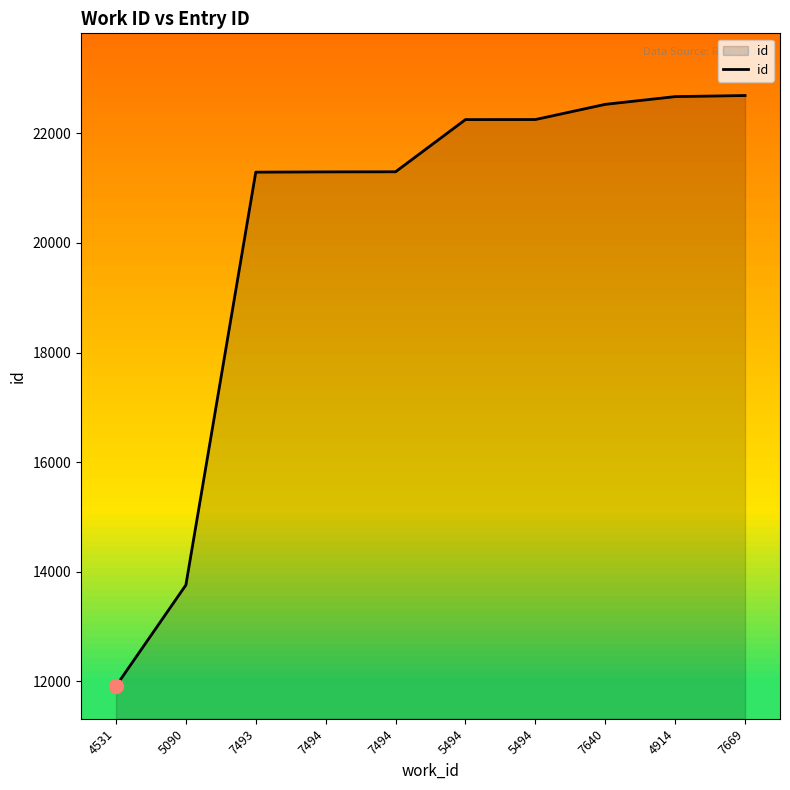

How many lines are shown in the chart?

1